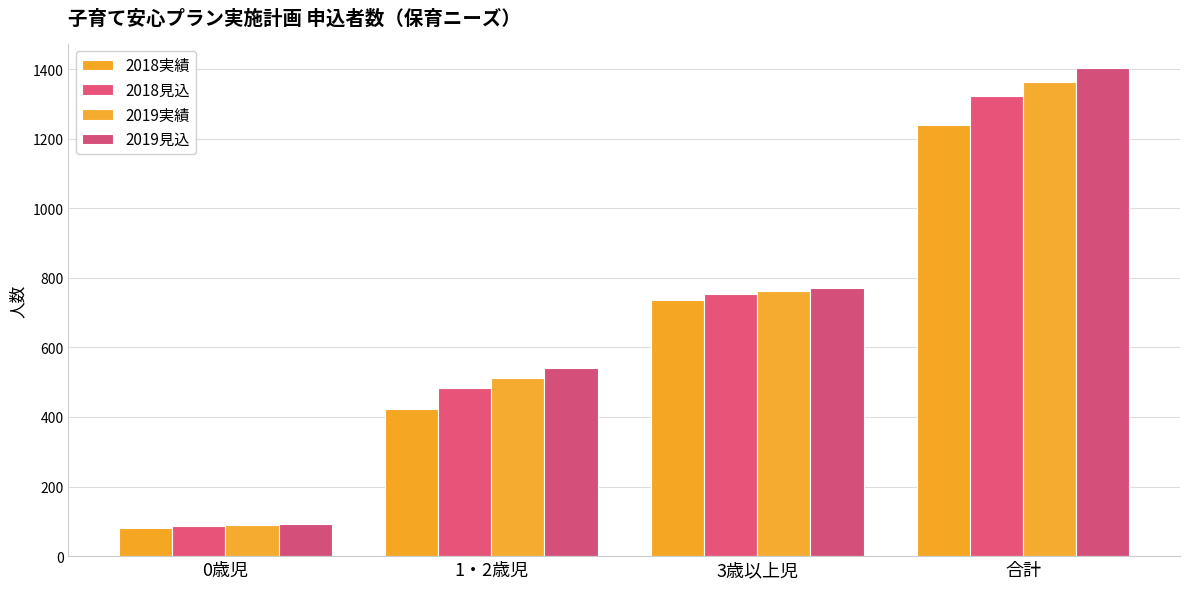

Are the bars horizontal?

No